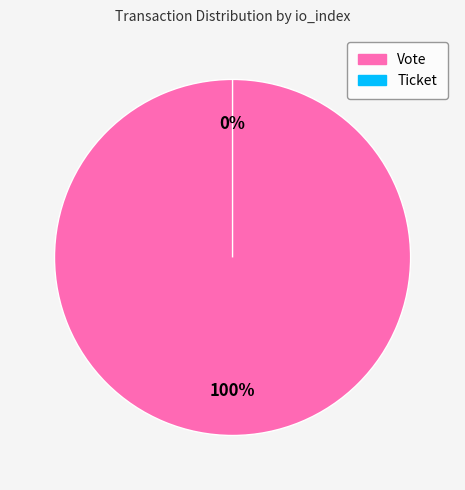

Is it true that Ticket (io_index=0) is 1% of the pie?

False